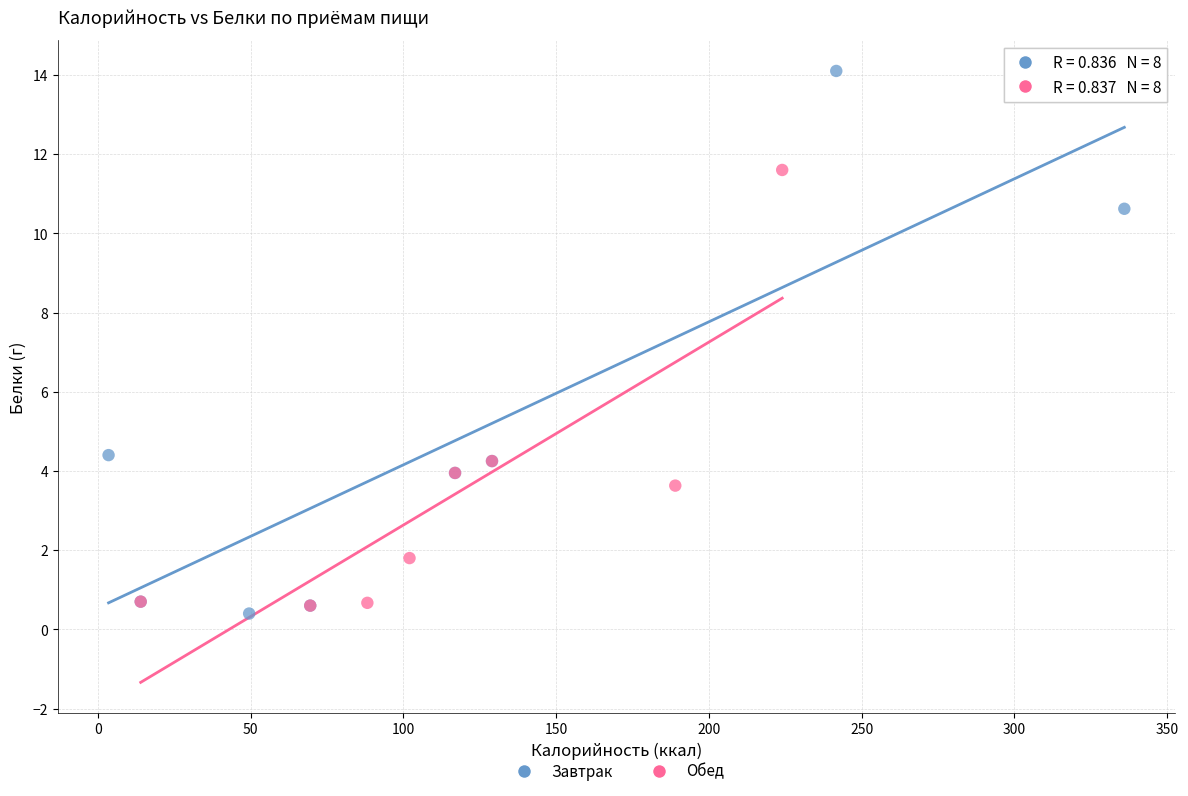

Which series reaches the maximum Y coordinate?

Завтрак